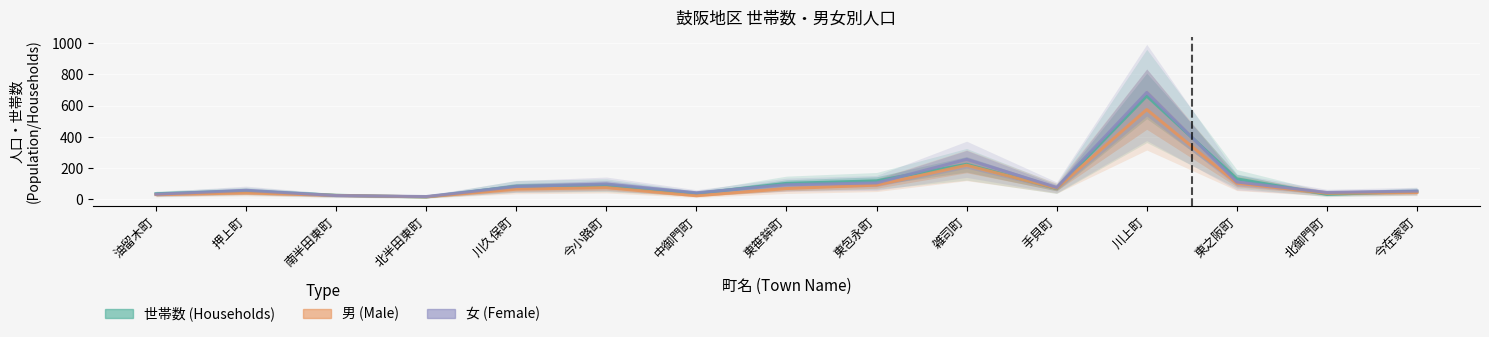

Count the number of categories in the chart.

15